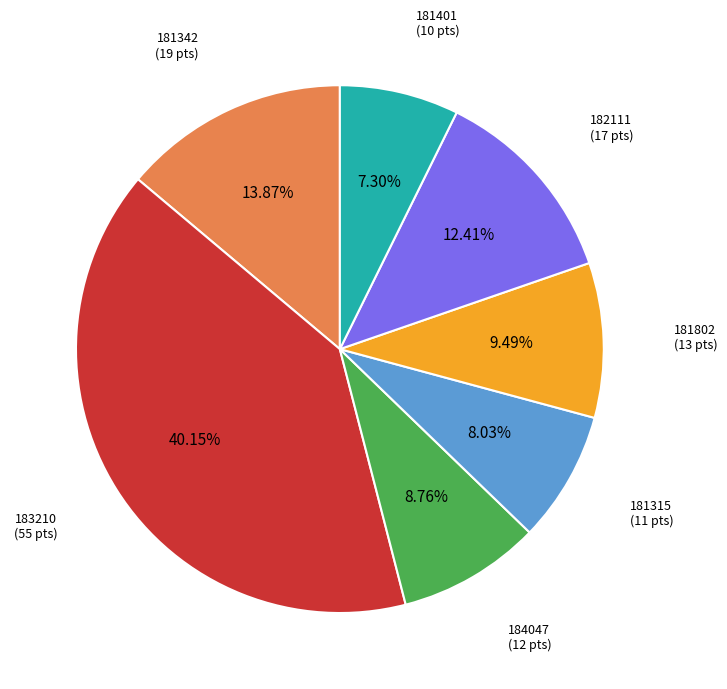

How many slices are in this pie chart?

7